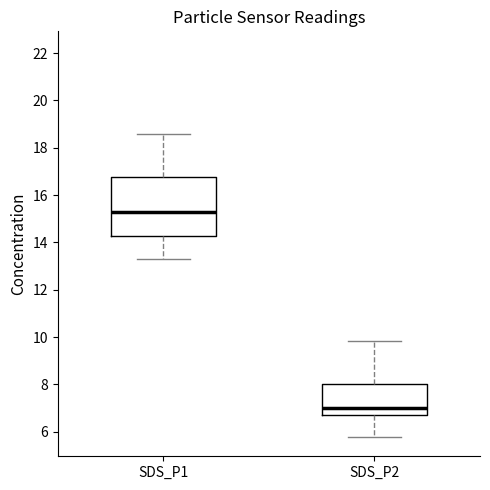

Reading left to right, transcribe this box plot: for each box, give where its median line is, the range the box spans, and where its two whiskers end, as read against the y-axis. The values are not printed on the chart, so give them approximately, as read against the axis.

SDS_P1: median 15.4, box 14.2 to 16.8, whiskers 13.4 to 18.6
SDS_P2: median 7.0, box 6.8 to 8.0, whiskers 5.8 to 9.8